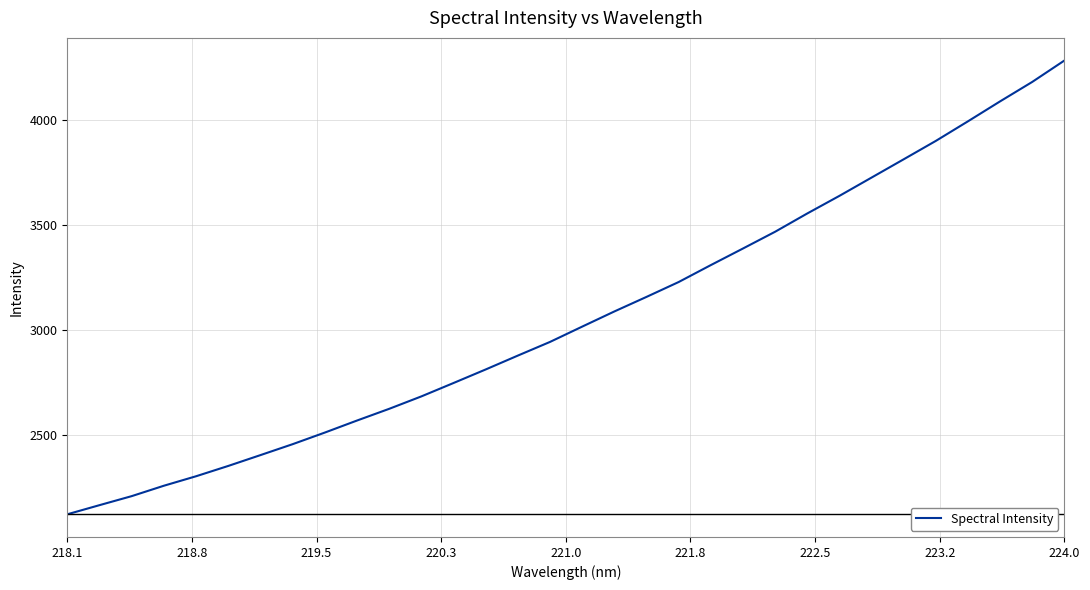

Does the chart display data point markers on the line(s)?

No